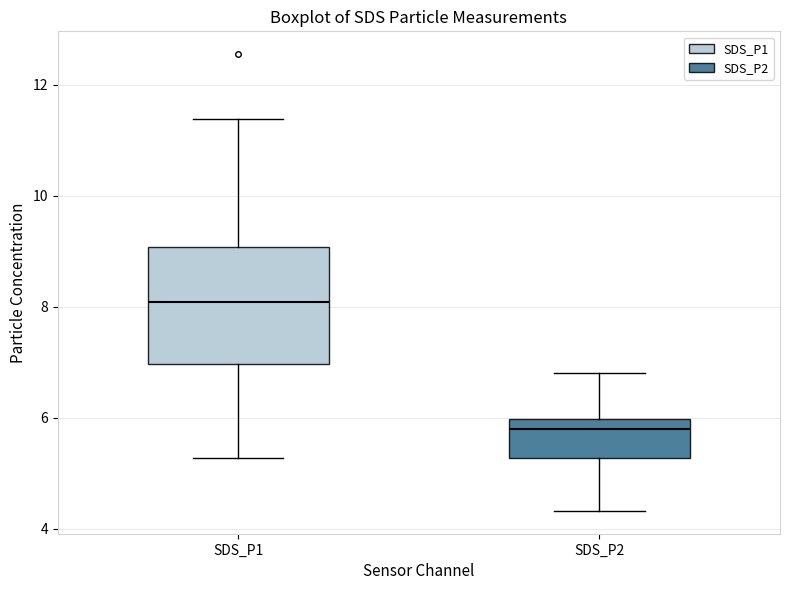

Reading left to right, transcribe this box plot: for each box, give where its median line is, the range the box spans, and where its two whiskers end, as read against the y-axis. The values are not printed on the chart, so give them approximately, as read against the axis.

SDS_P1: median 8.0, box 7.0 to 9.0, whiskers 5.2 to 11.4
SDS_P2: median 5.8, box 5.2 to 6.0, whiskers 4.4 to 6.8